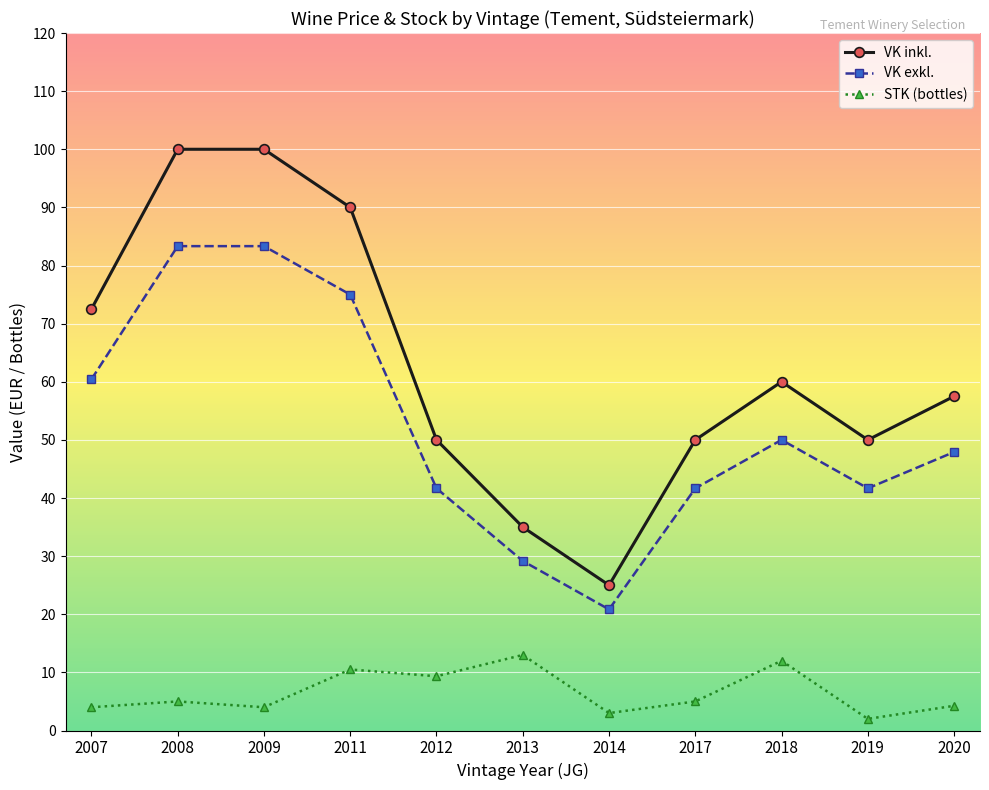

What is the value of the VK inkl. point at the 10th from the left?

50.0